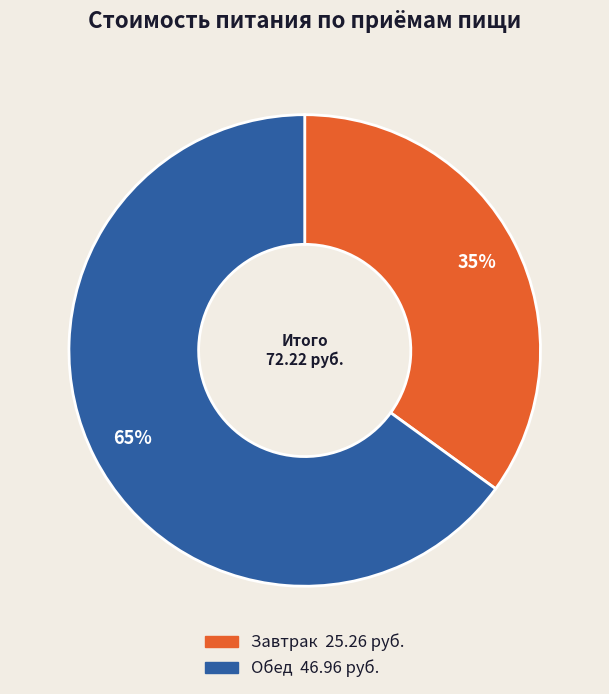

To the nearest percent, what percentage of the pie is Завтрак?

35%